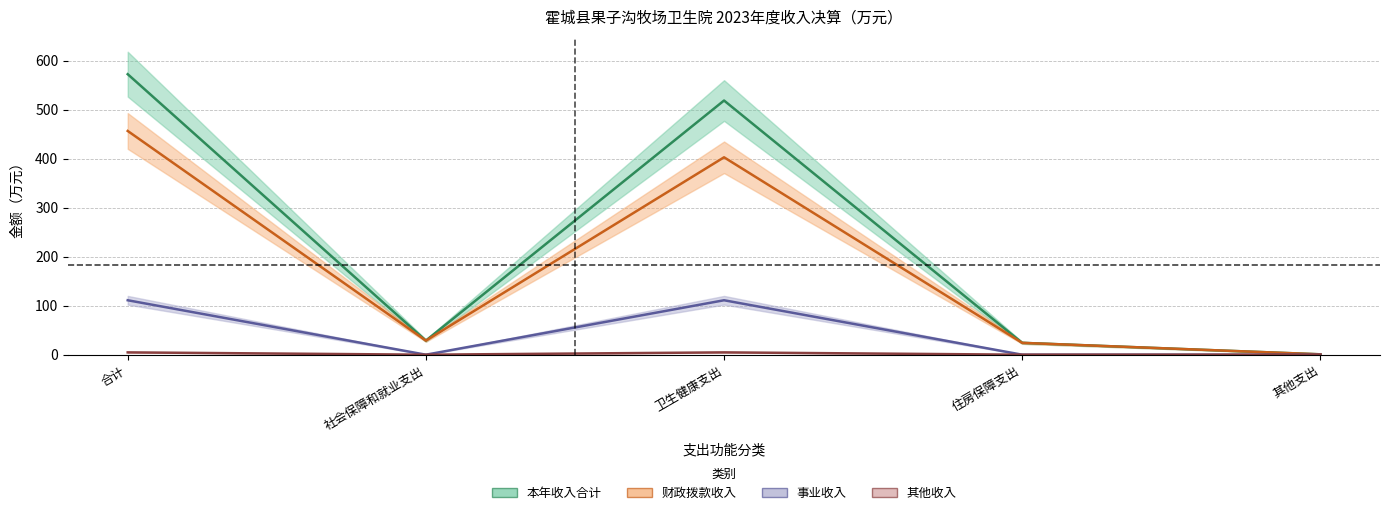

Which label corresponds to the largest value in the chart?

合计